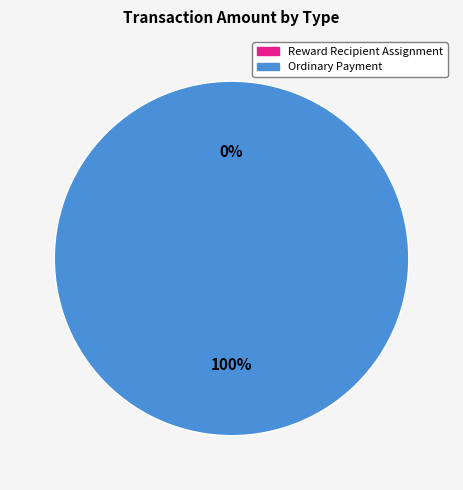

What percentage is the Ordinary Payment slice, to the nearest percent?

100%